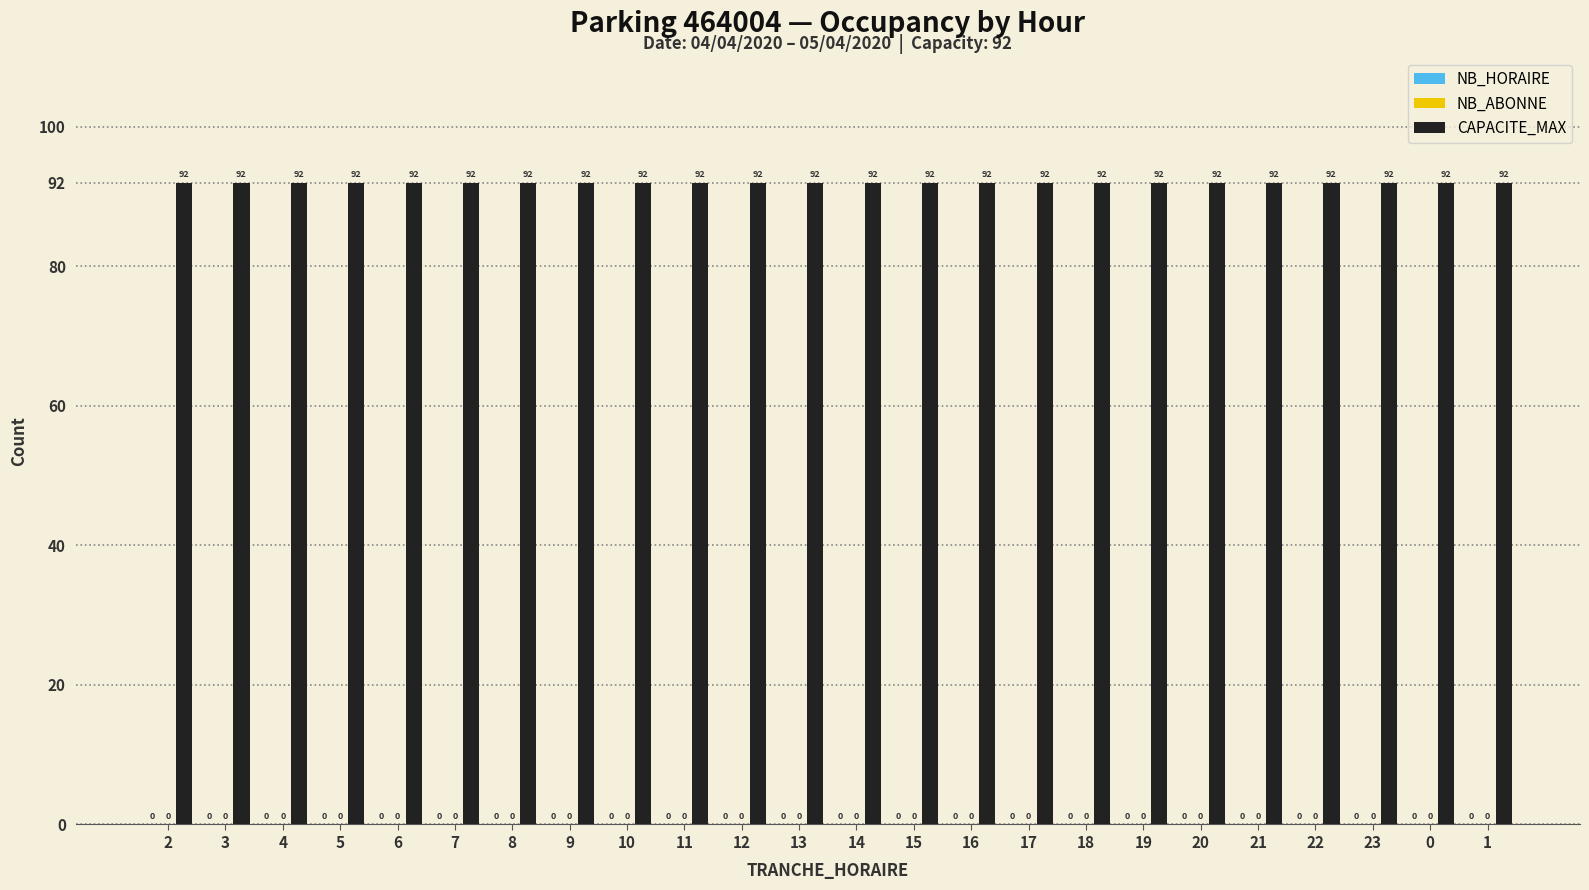

At how many categories does at least one series exceed 34?

24